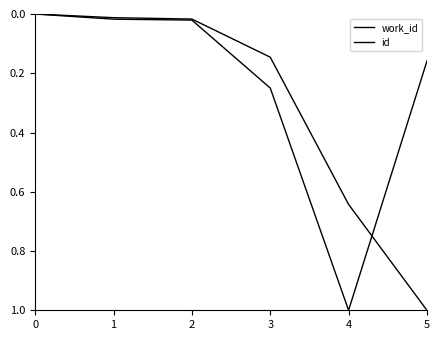

The id series shows 0.0 at 1. True or false?

True